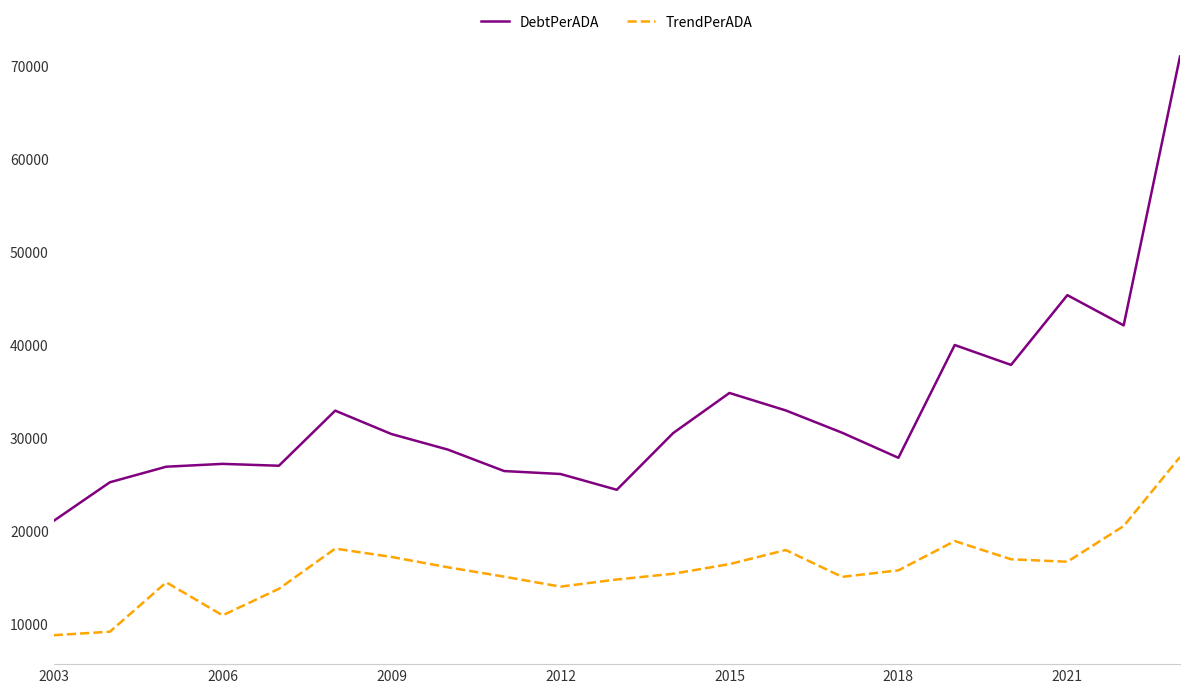

Does the chart have visible grid lines?

No